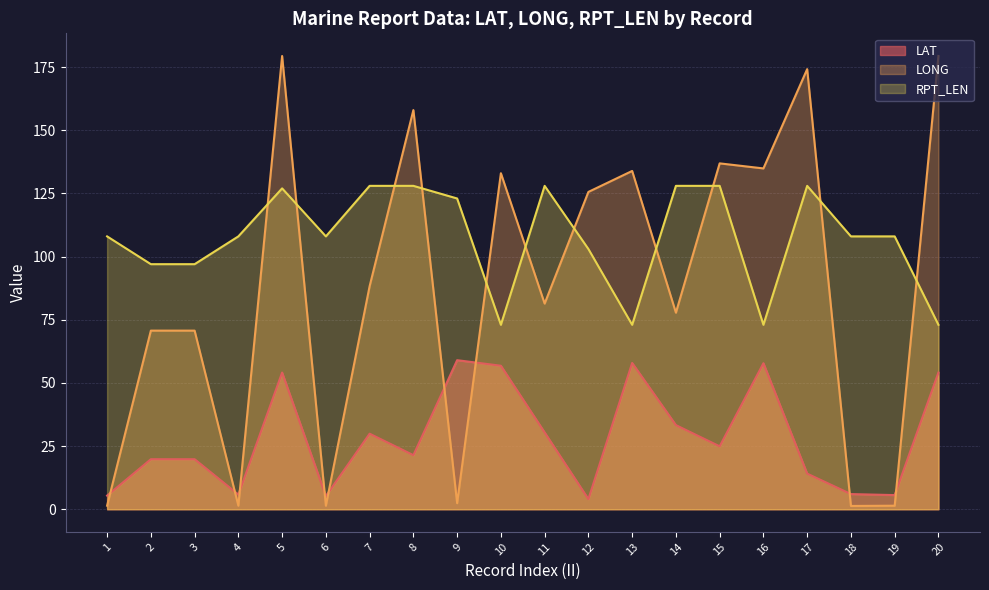

Between 4 and 16, which series saw the biggest shift?

LONG